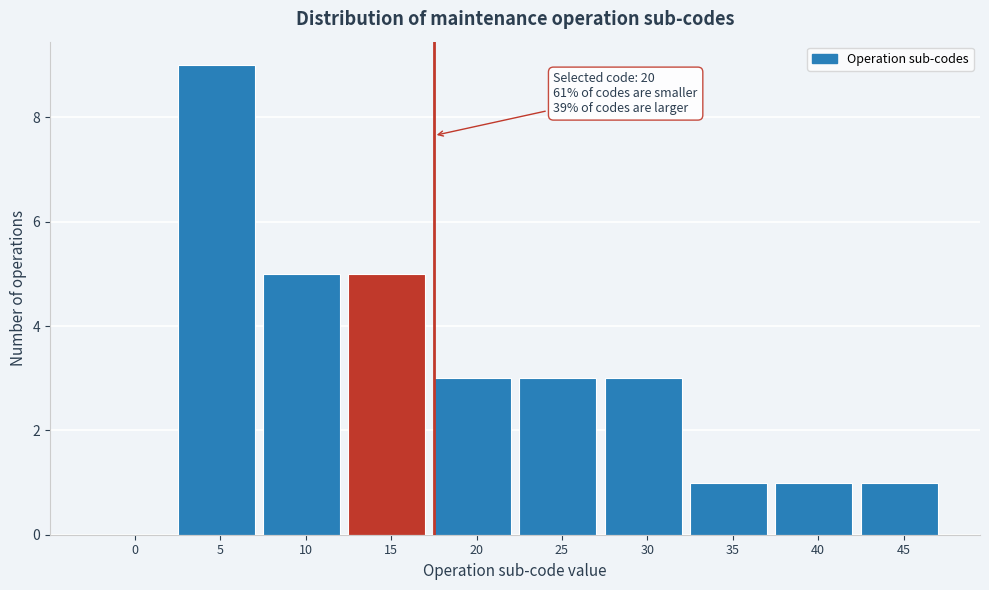

Reading left to right, extract all data points from this chart.

0=0	5=9	10=5	15=5	20=3	25=3	30=3	35=1	40=1	45=1